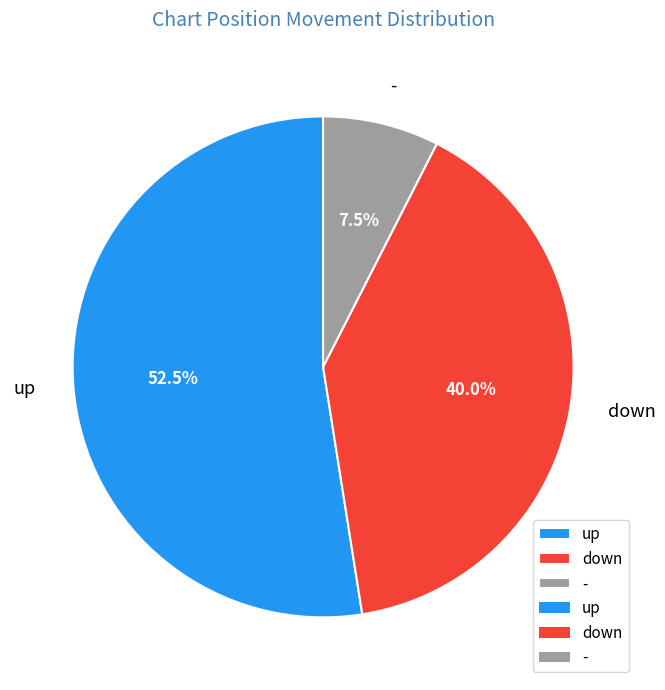

To the nearest percent, what is the difference between the largest and smallest slice percentages?

45%